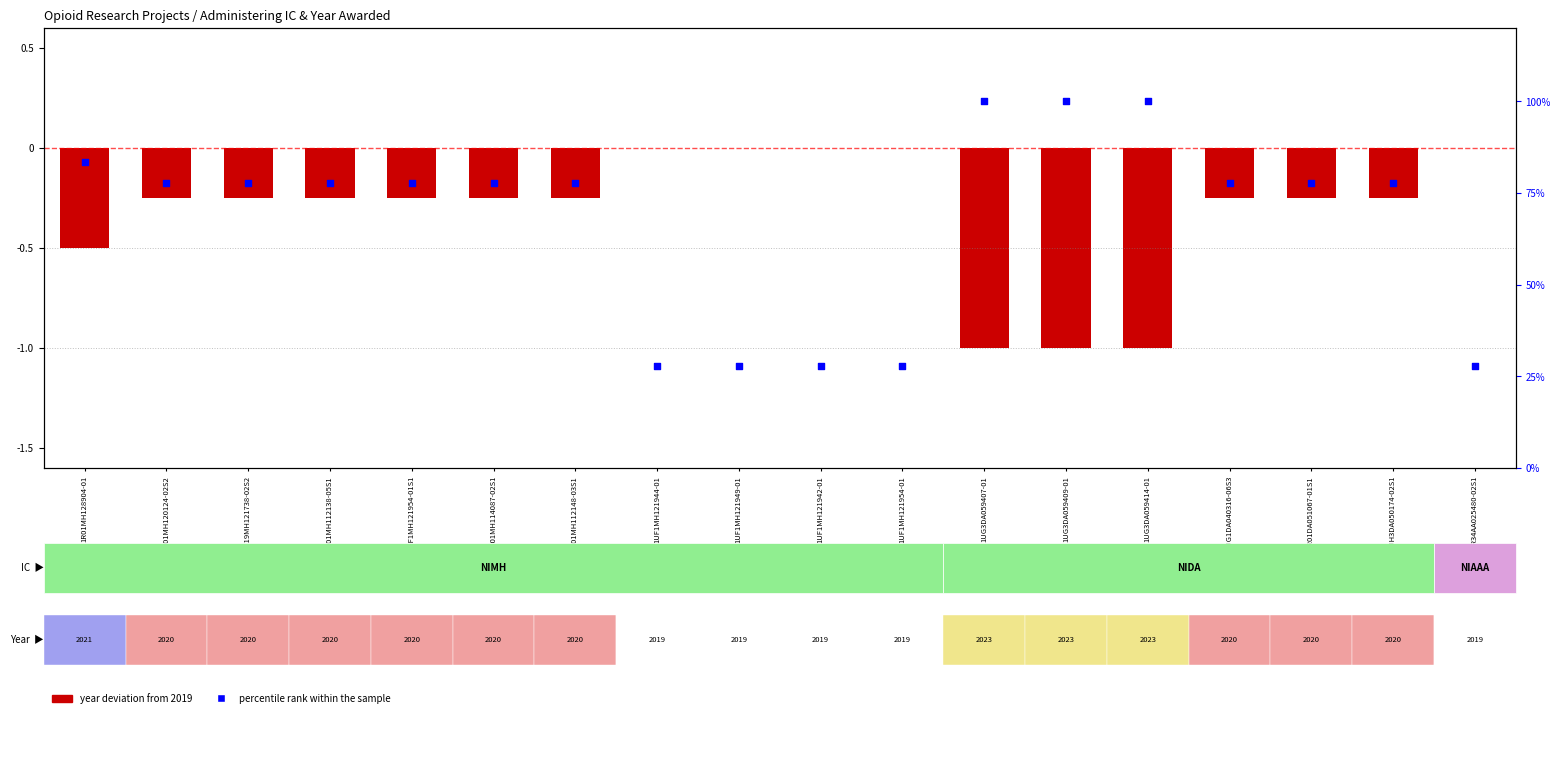

Approximately how many times larger is the value at 1UF1MH121944-01 compared to 3R01DA051067-01S1?

0.4